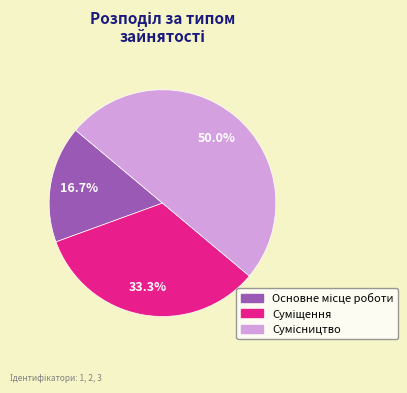

To the nearest percent, what is the difference between the largest and smallest slice percentages?

33%